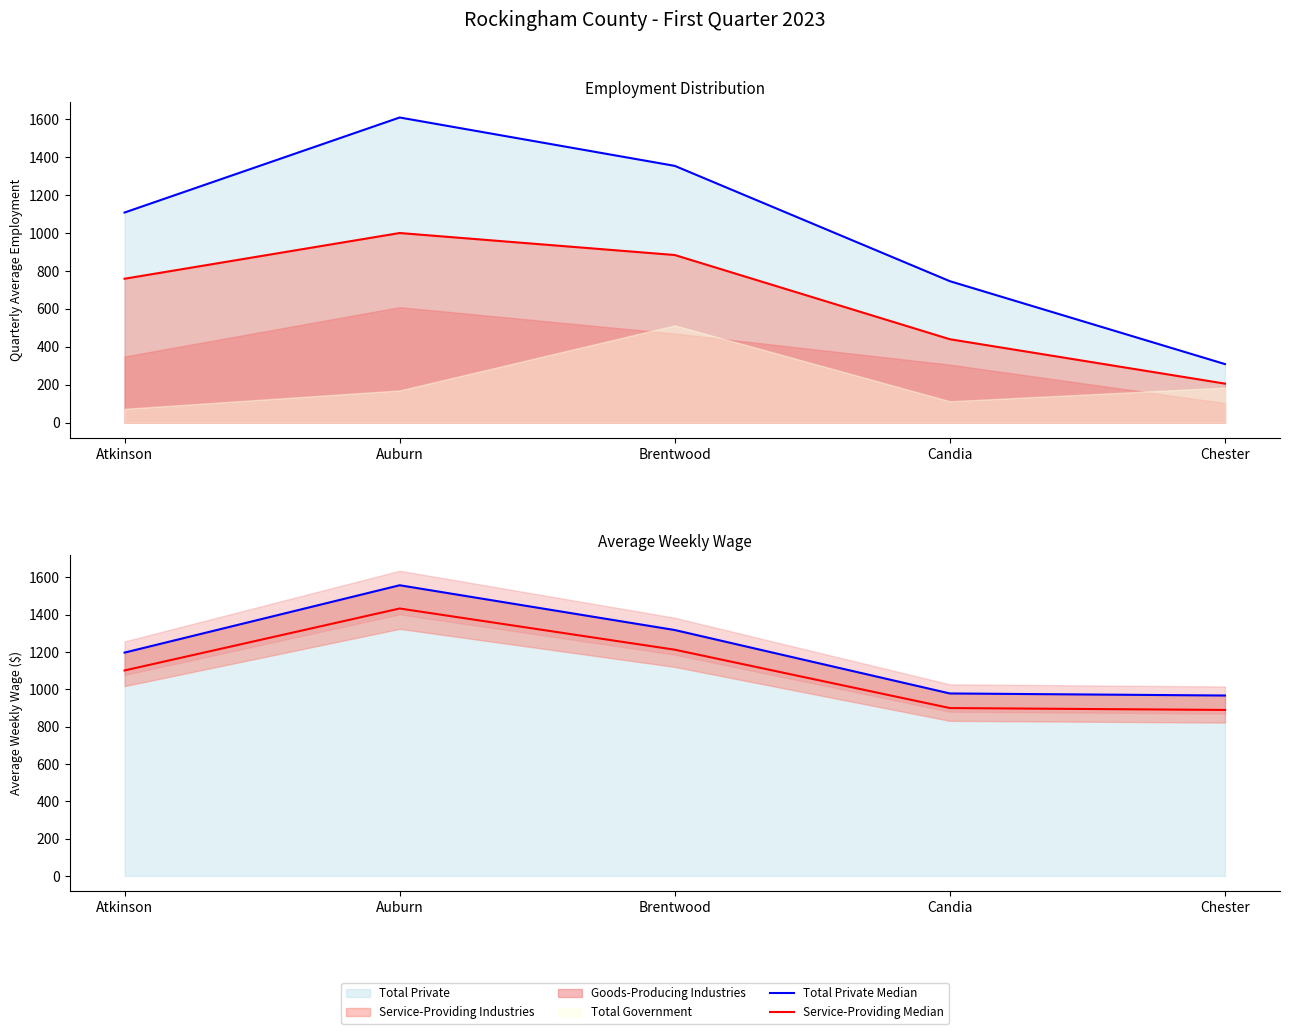

The Total Private Line series shows 492.9 at Chester. True or false?

False